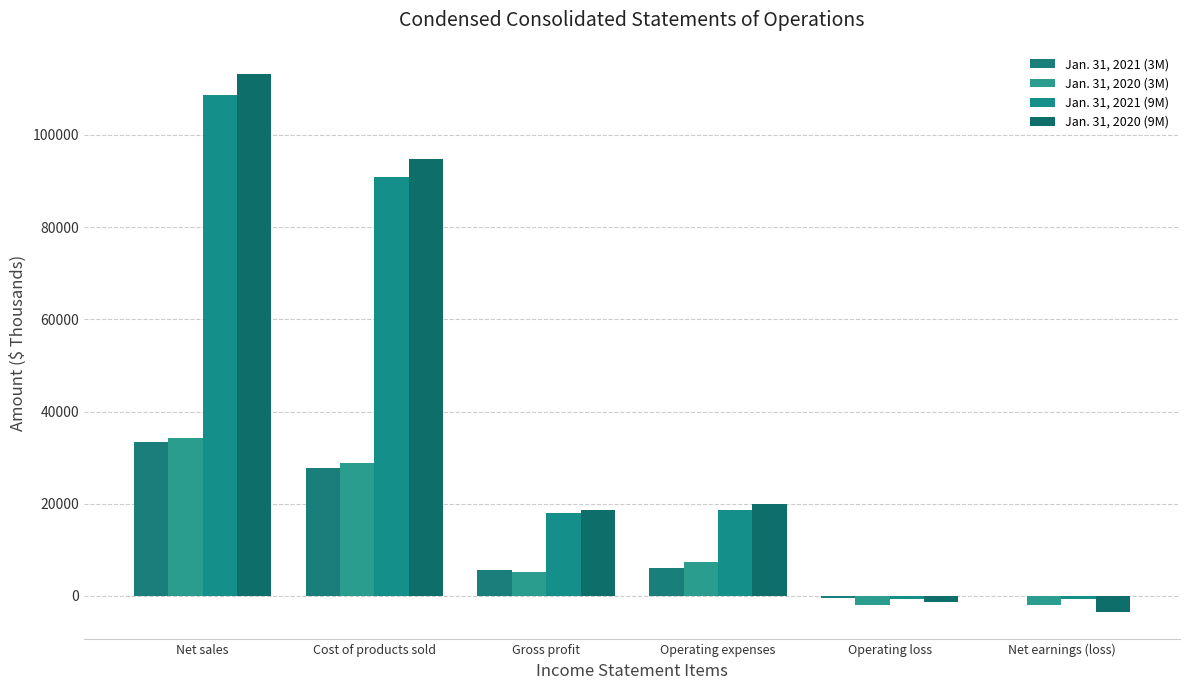

What is the difference between the Jan. 31, 2020 (3M) values at Operating expenses and Net sales?

26875